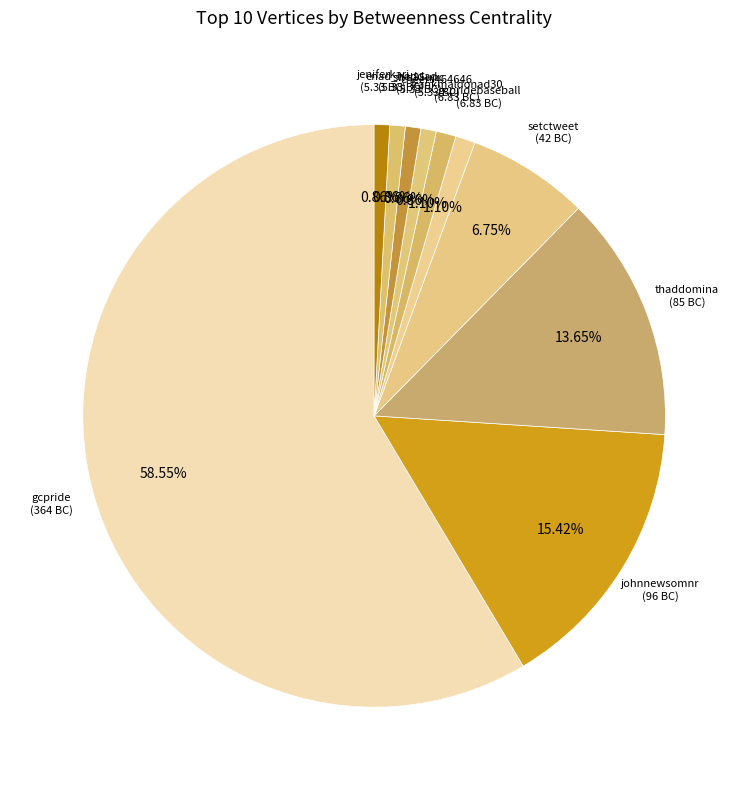

To the nearest percent, what is the combined percentage of thaddomina and gcpridebaseball?

15%